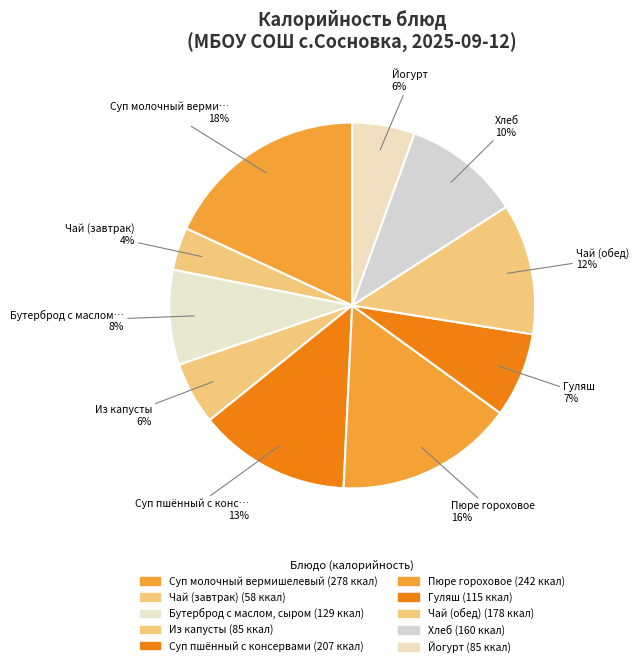

What percentage do Чай (завтрак) and Суп молочный вермишелевый together represent?

21.9%